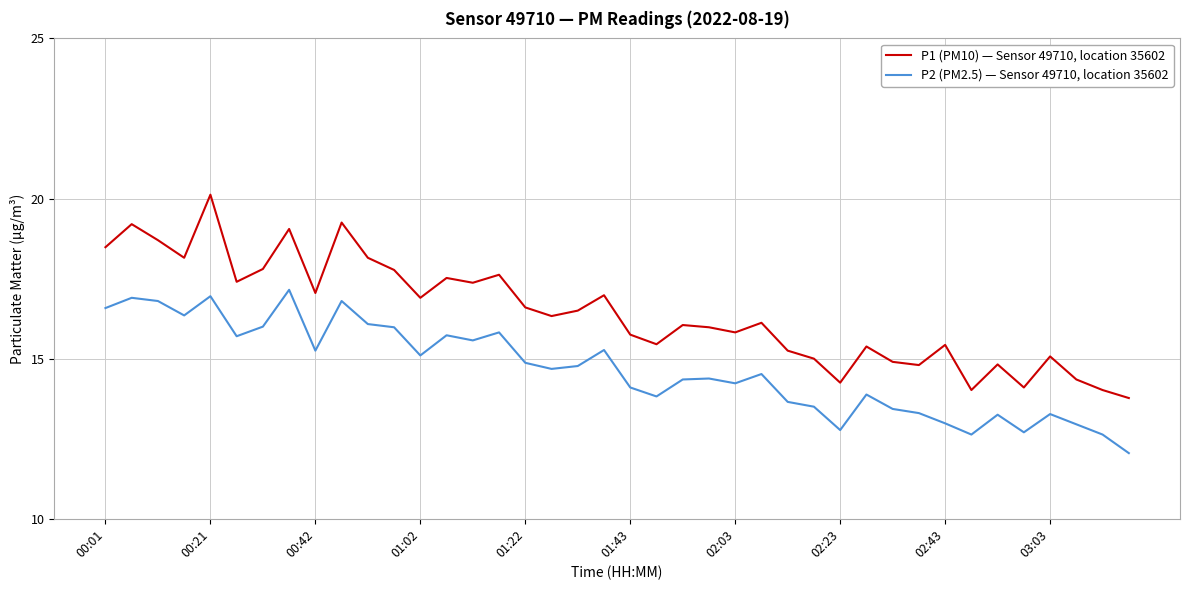

In P2 (PM2.5) — Sensor 49710, location 35602, how many points are lower than both neighbors (excluding endpoints)?

11